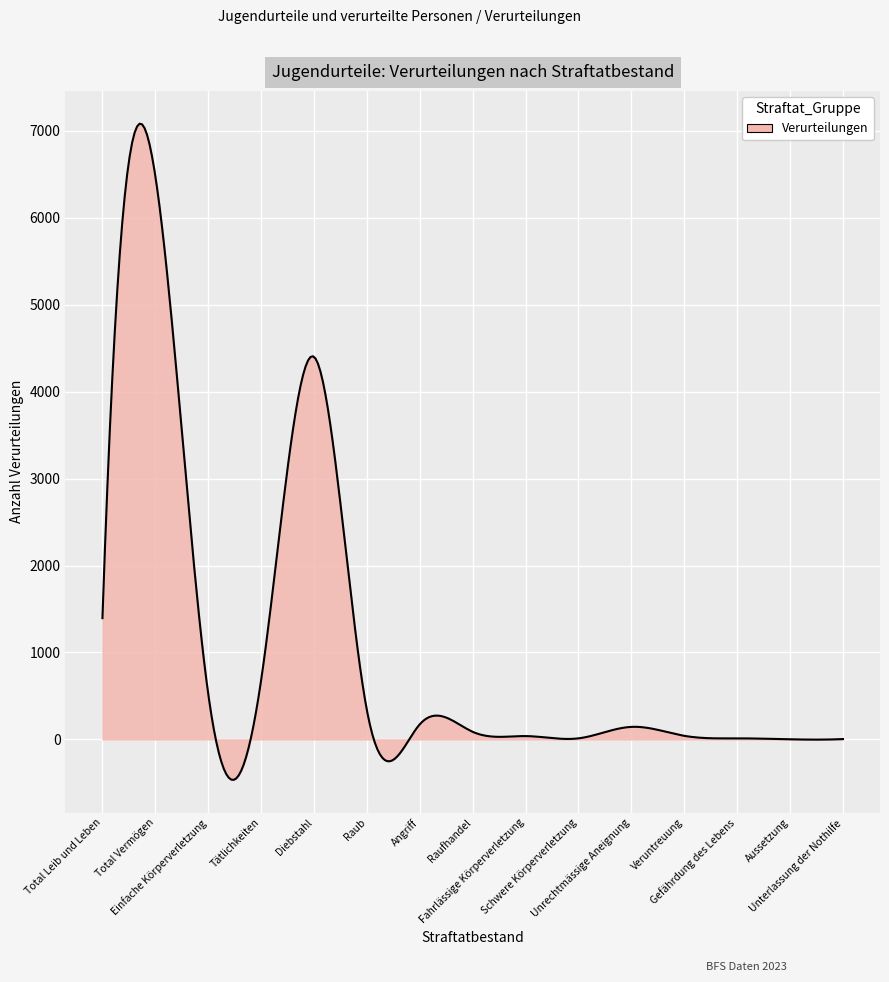

Does the chart have visible grid lines?

Yes